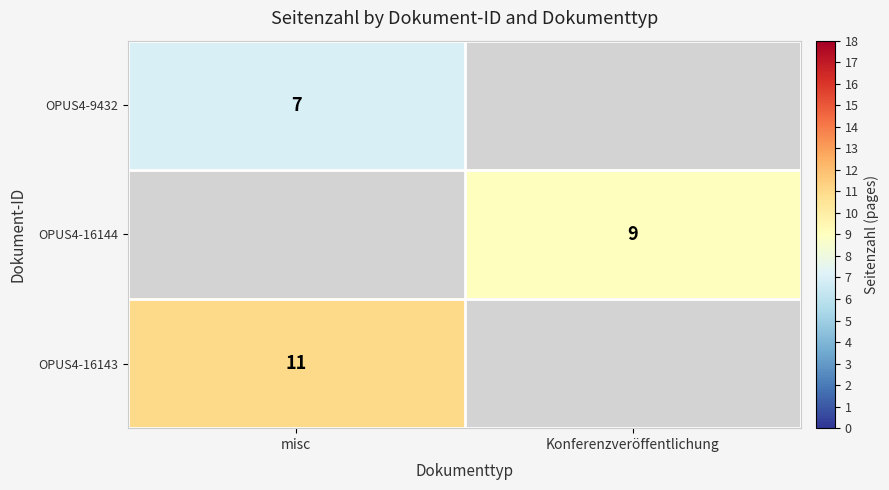

Count the number of data series in this chart.

3